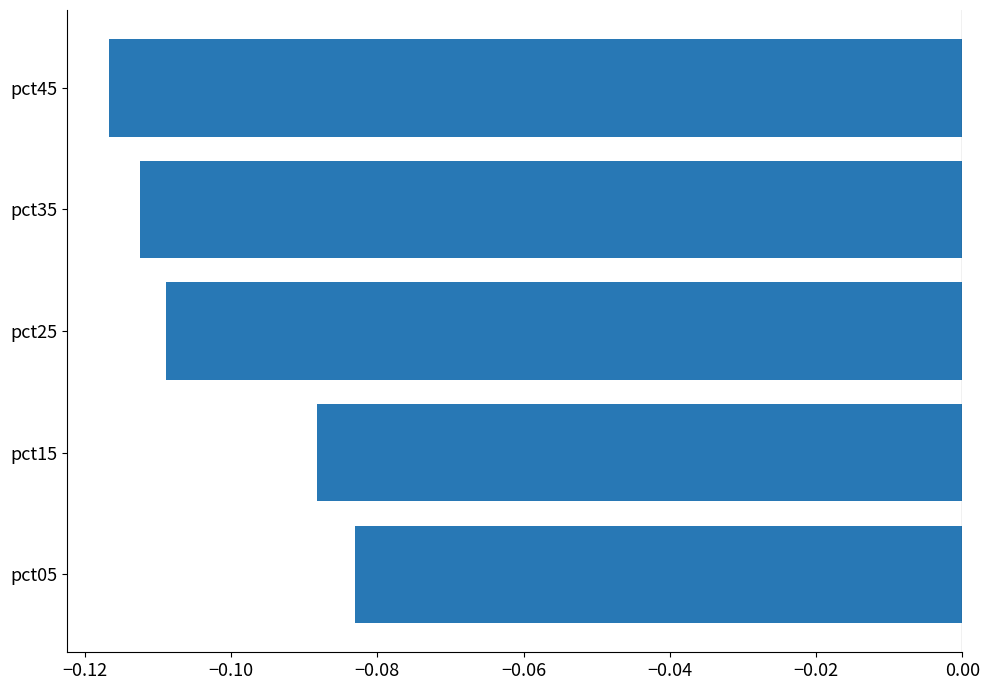

List the labels in order of value, smallest first.

pct45, pct35, pct25, pct15, pct05